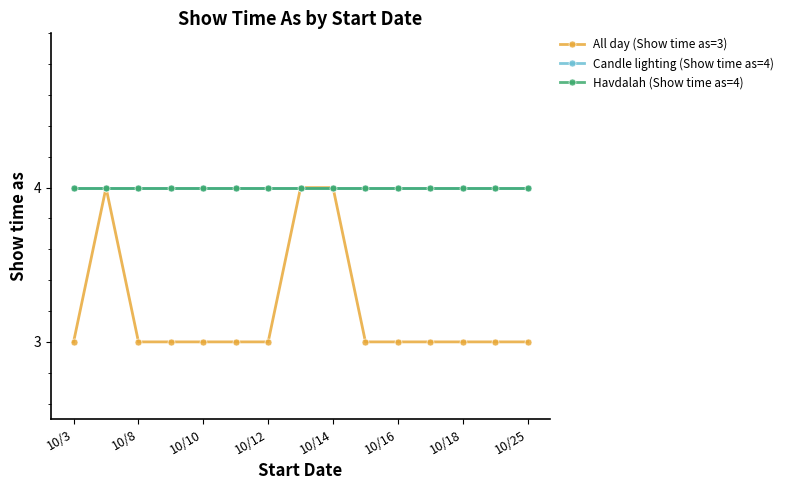

What is the minimum value for Candle lighting (Show time as=4)?

4